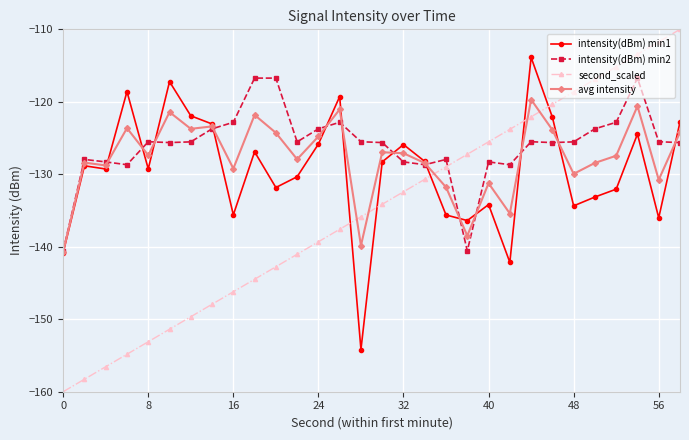

Count the number of categories in the chart.

30